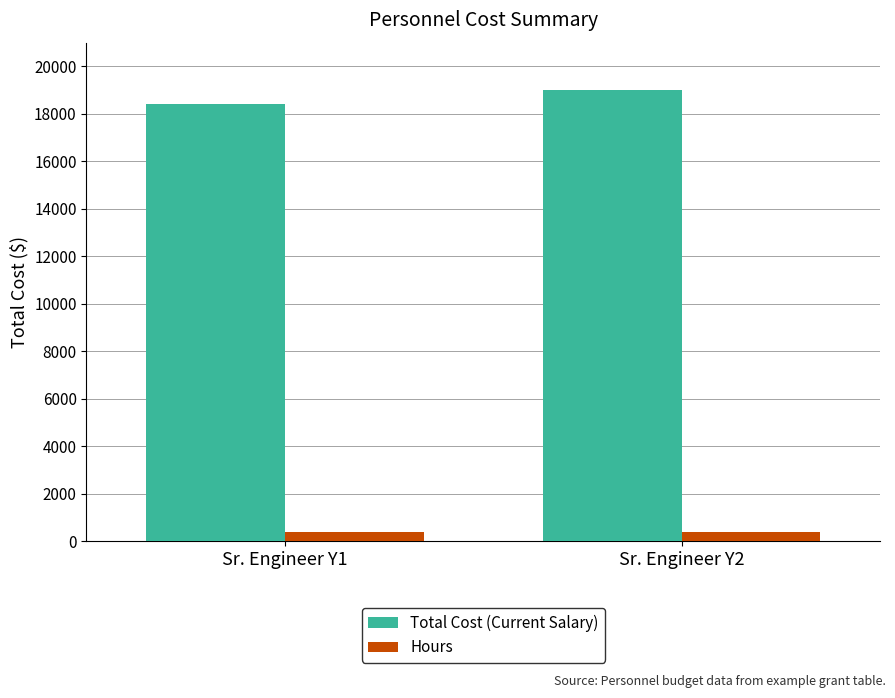

What is the value of the Hours bar at the 1st from the left?

400